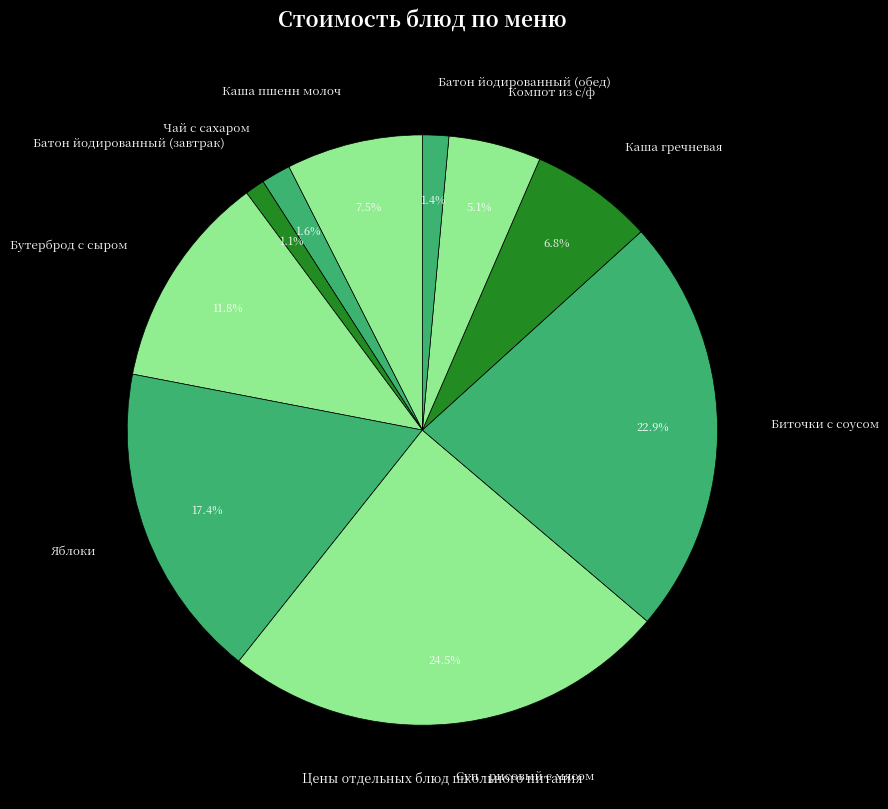

How many slices are in this pie chart?

10